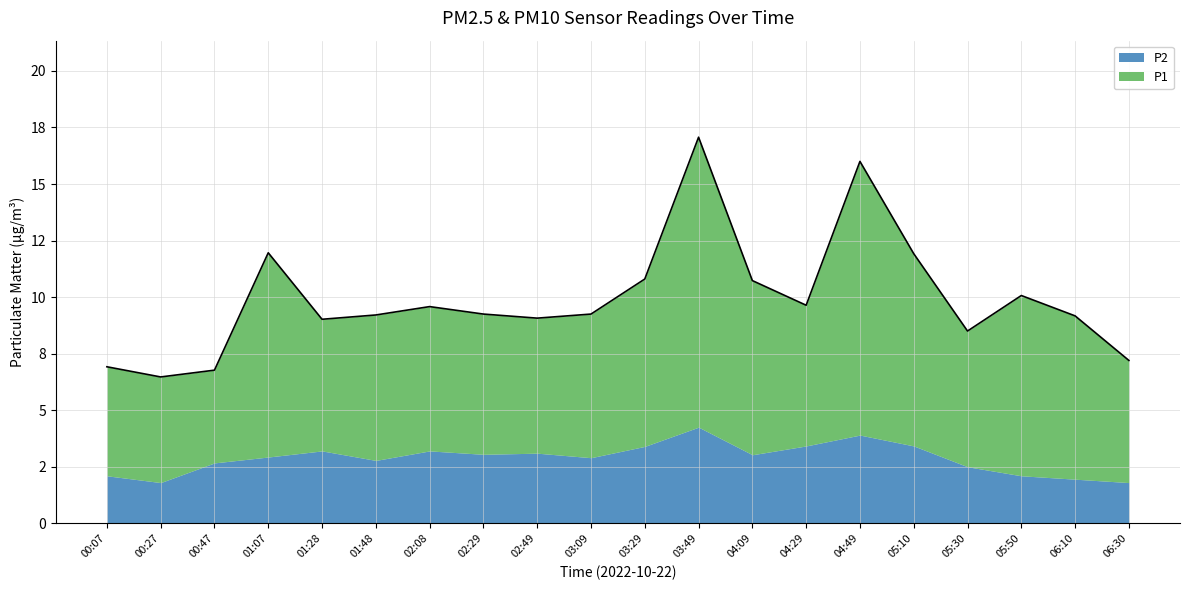

What is the label of the 4th point from the left?

01:07